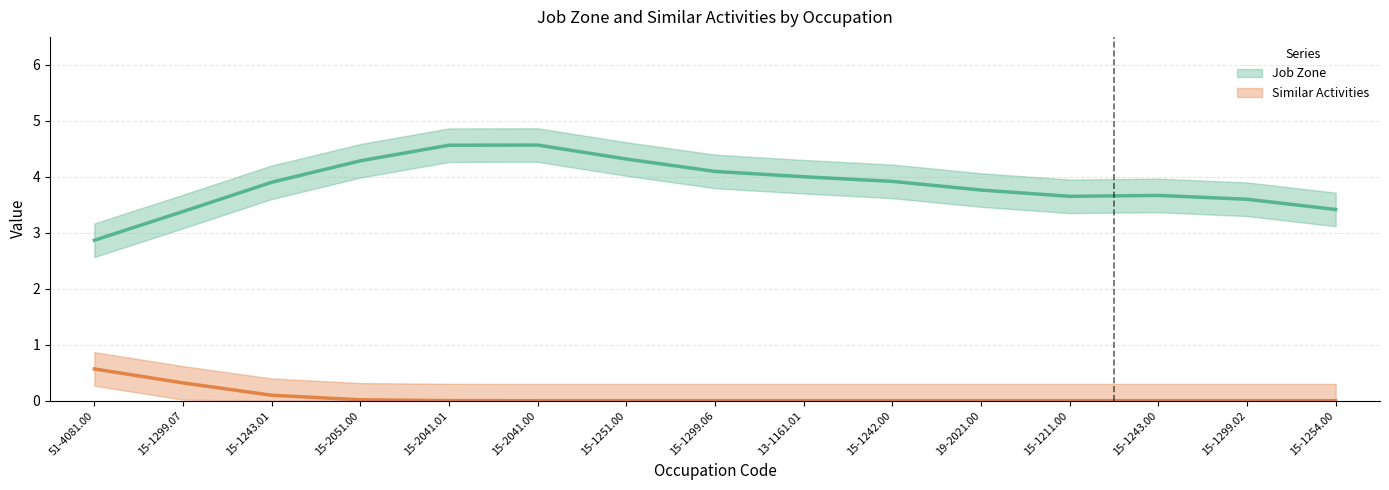

What is the difference between the maximum and minimum values in the Job Zone (line) series?

1.7